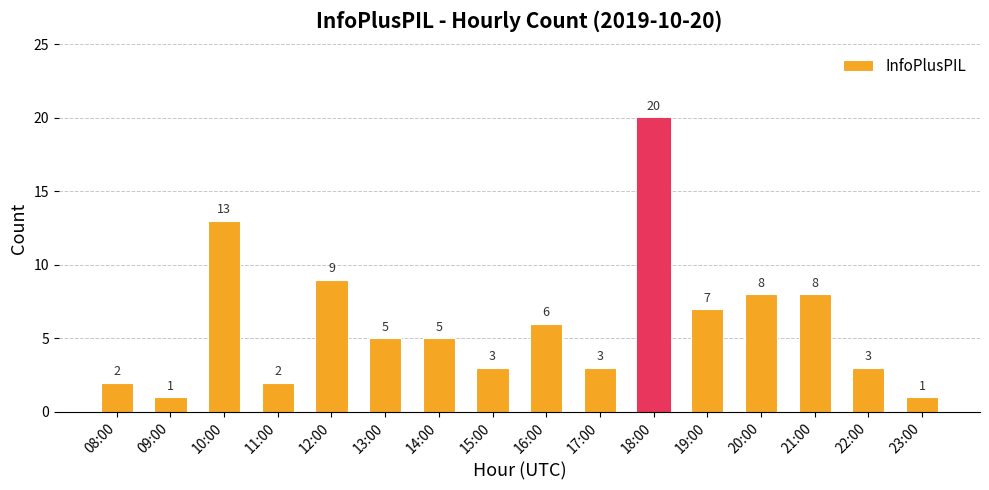

The chart shows a value of 5 at 14:00. True or false?

True